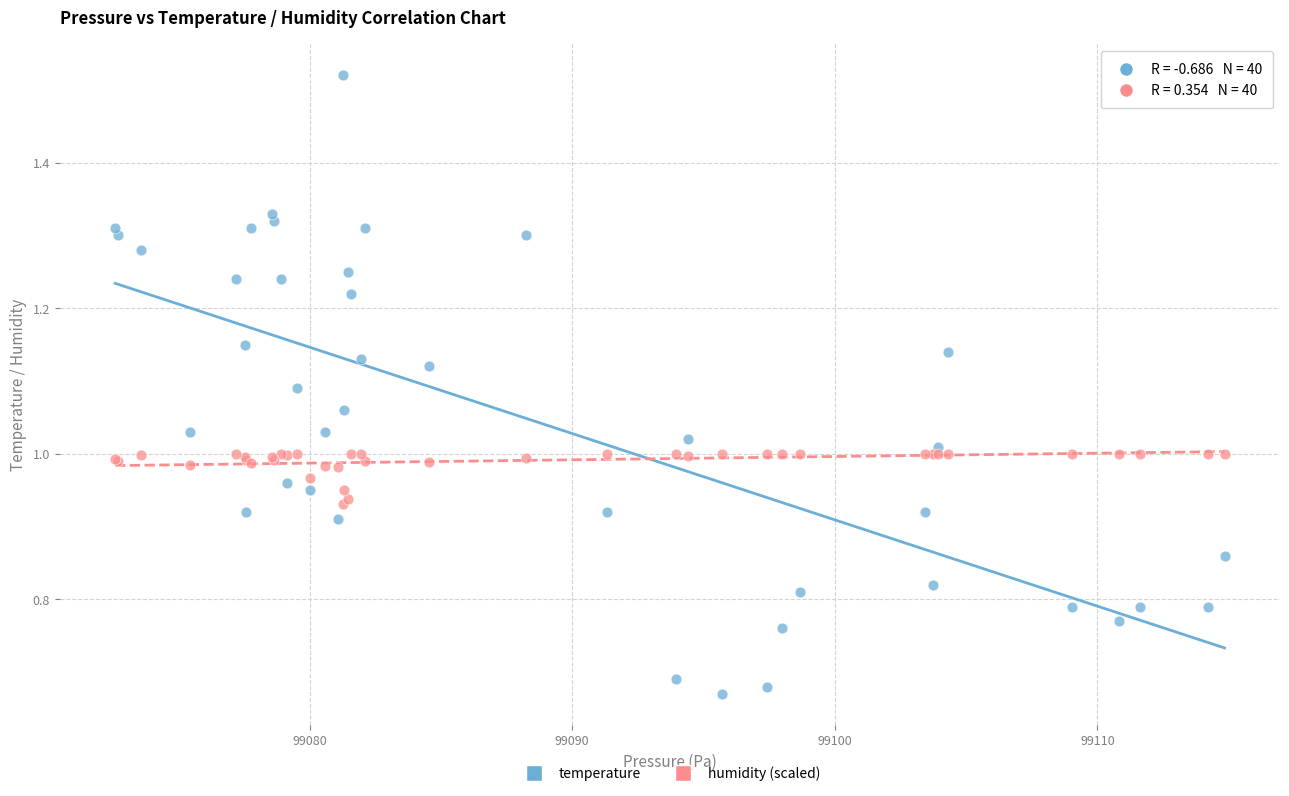

Which series reaches the minimum Y coordinate?

temperature